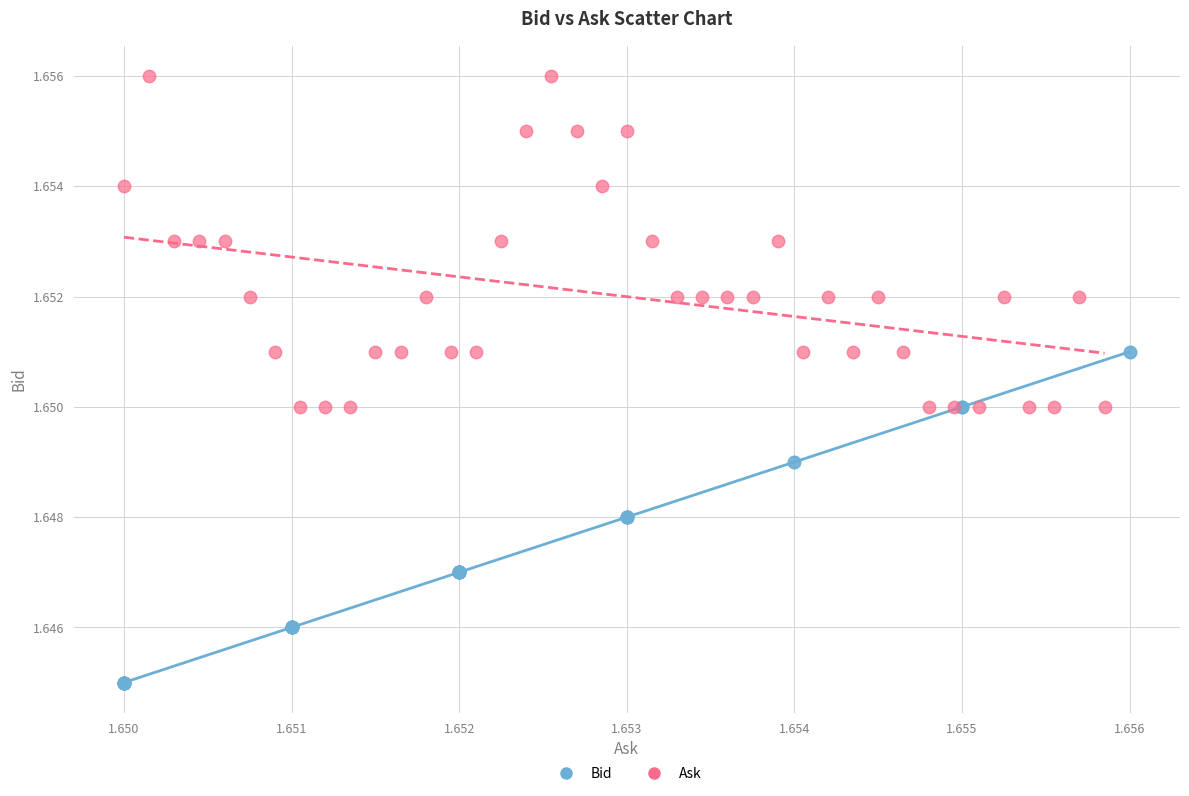

Which series reaches the minimum Y coordinate?

Bid